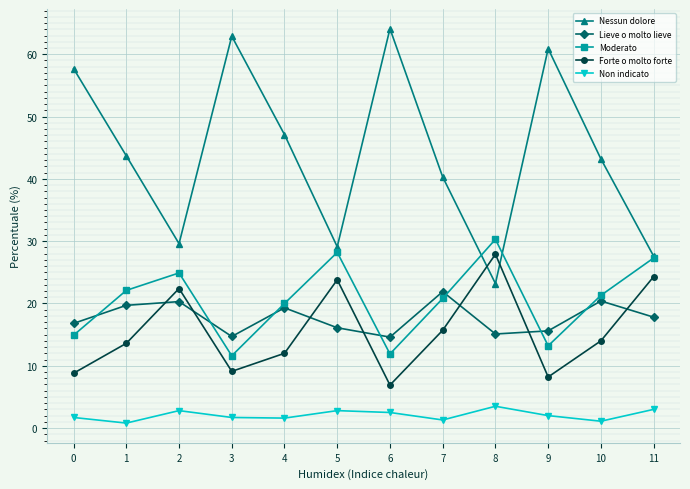

True or false: Nessun dolore and Lieve o molto lieve intersect in this chart.

False